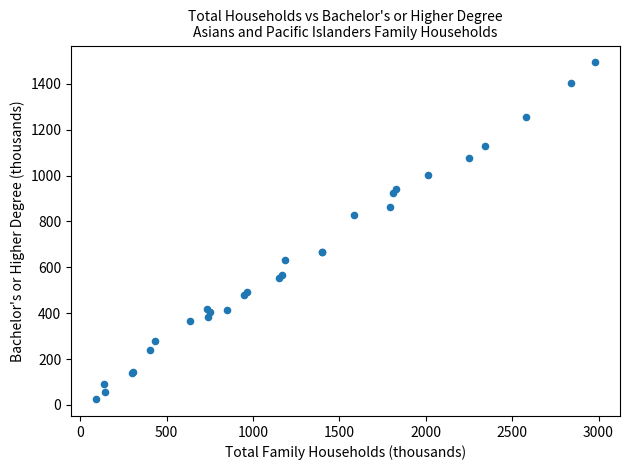

What Y value in the scatter plot is closest to 759?

829